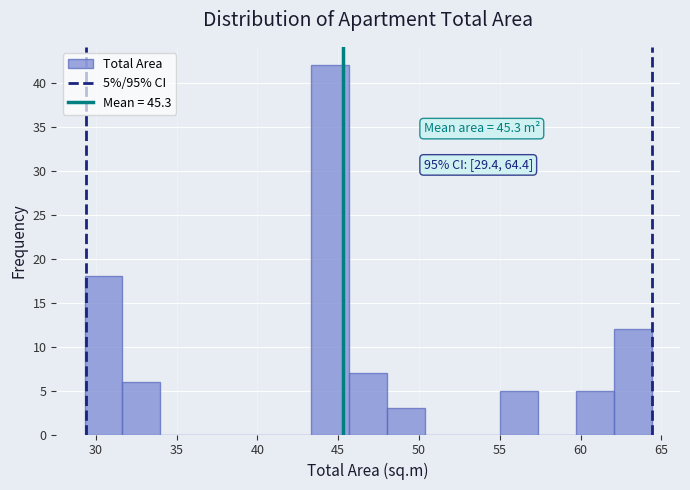

Which range on the x-axis has the tallest bar?

43.5 to 45.5